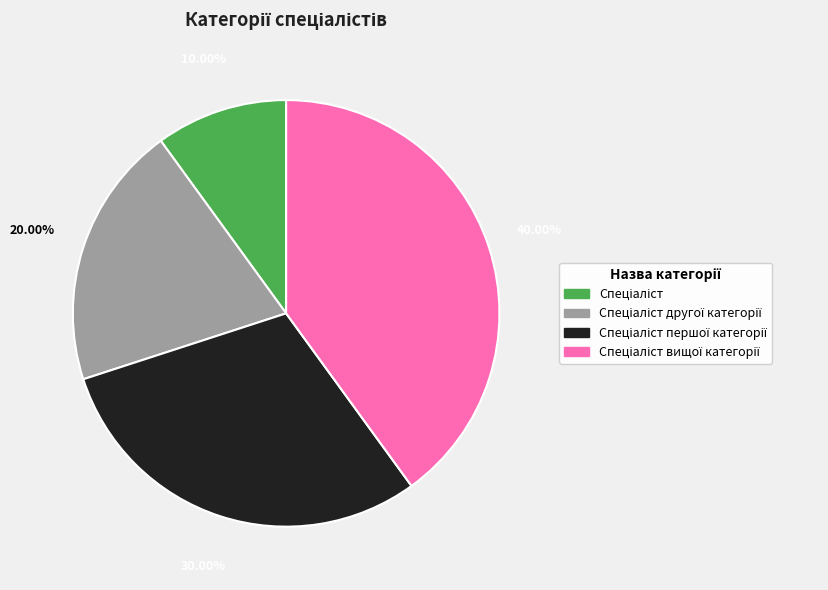

Is there any slice that represents more than half of the pie?

No